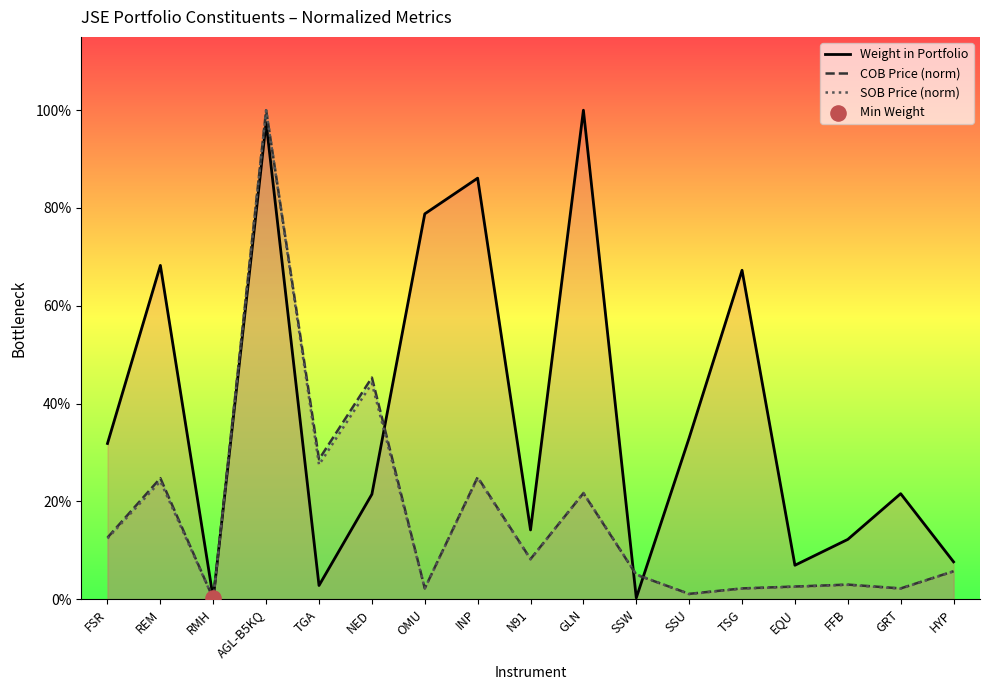

Is the value of COB Price (norm) at TSG greater than the value of SOB Price (norm) at AGL-B5KQ?

No